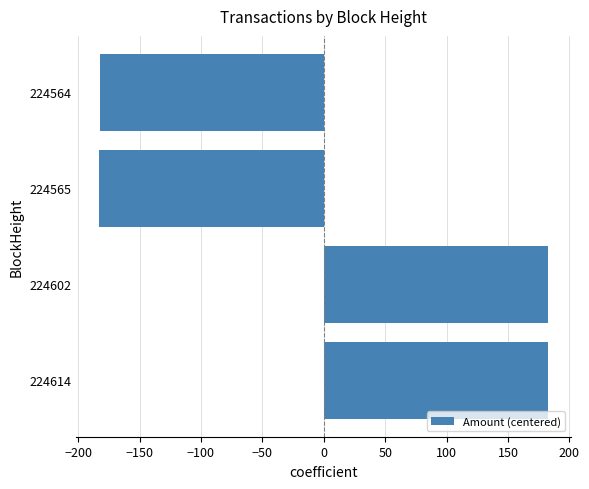

What is the ratio of the value at 224614 to the value at 224602?

1.0